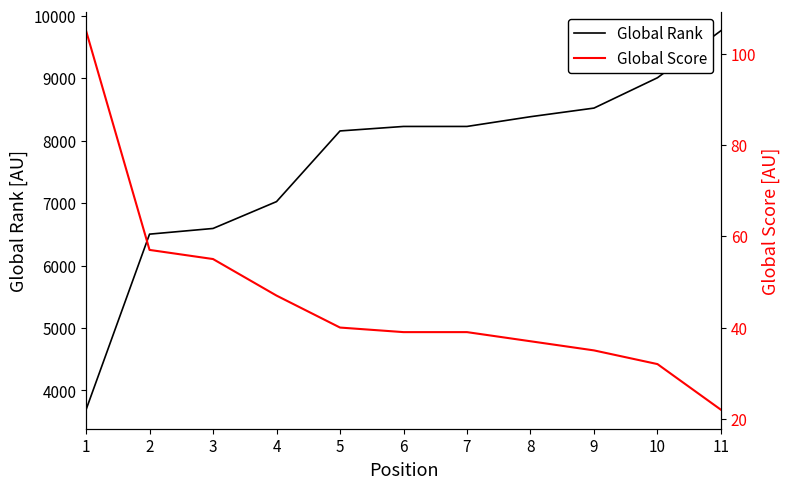

What is the greatest value displayed?

9762